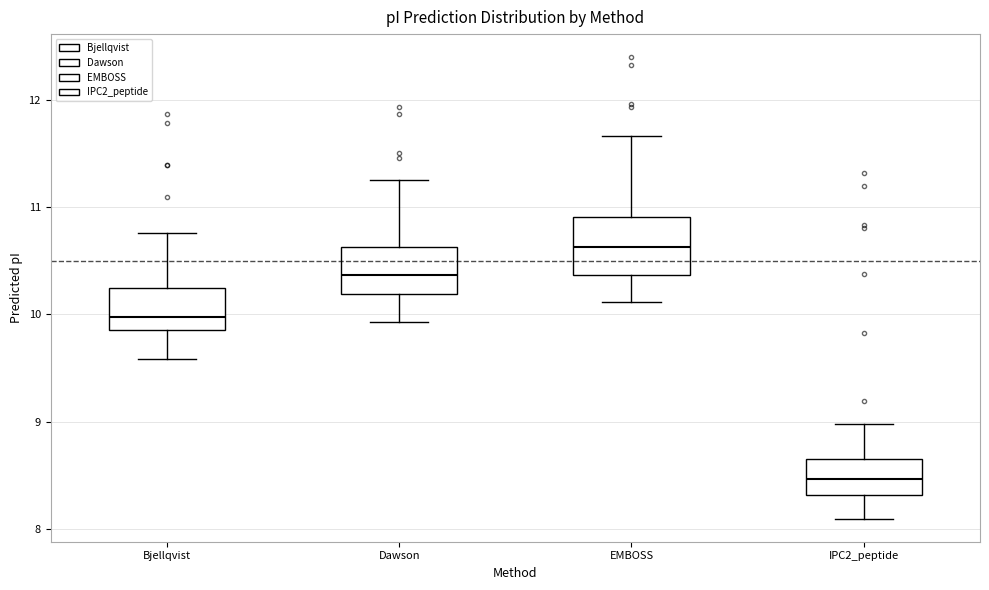

Where is the lower edge of the box for IPC2_peptide on the y-axis? The values are not printed on the chart, so give them approximately, as read against the axis.

8.3